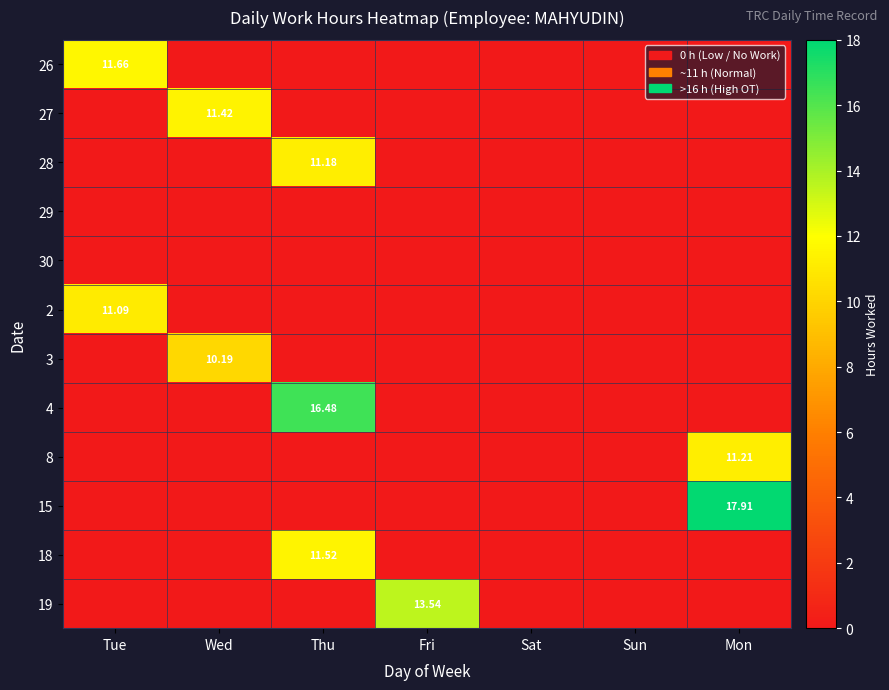

How many data points does each series have?

7